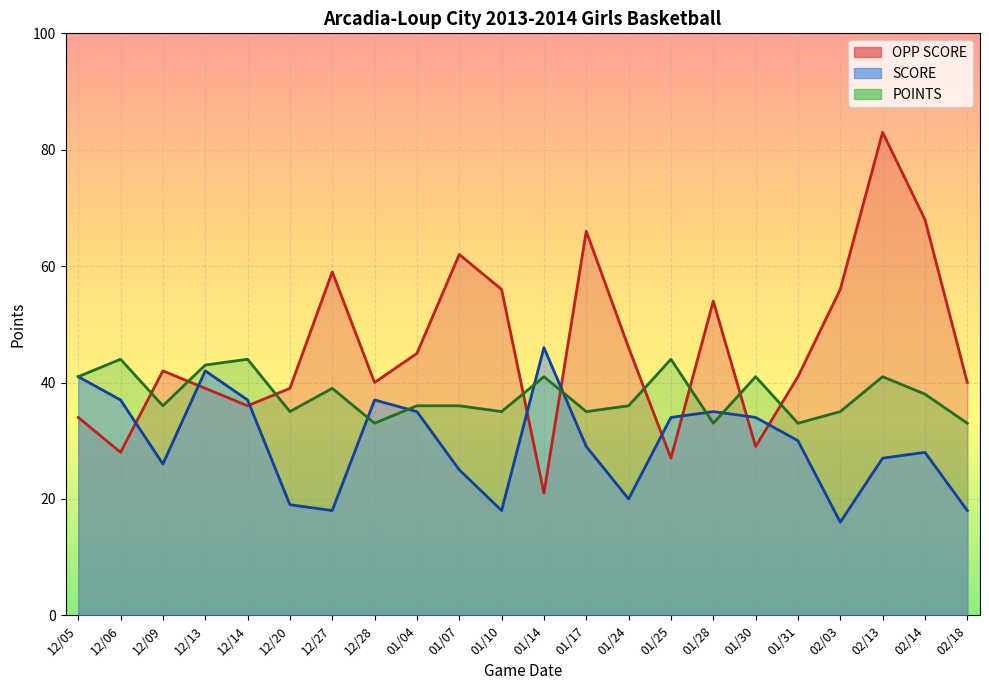

True or false: OPP SCORE has a value of 77 at 01/28.

False